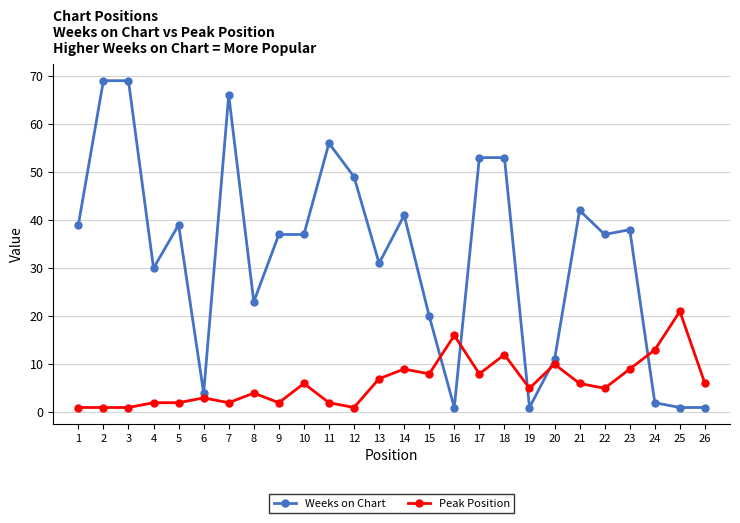

True or false: Weeks on Chart has a value of 2 at 24.

True